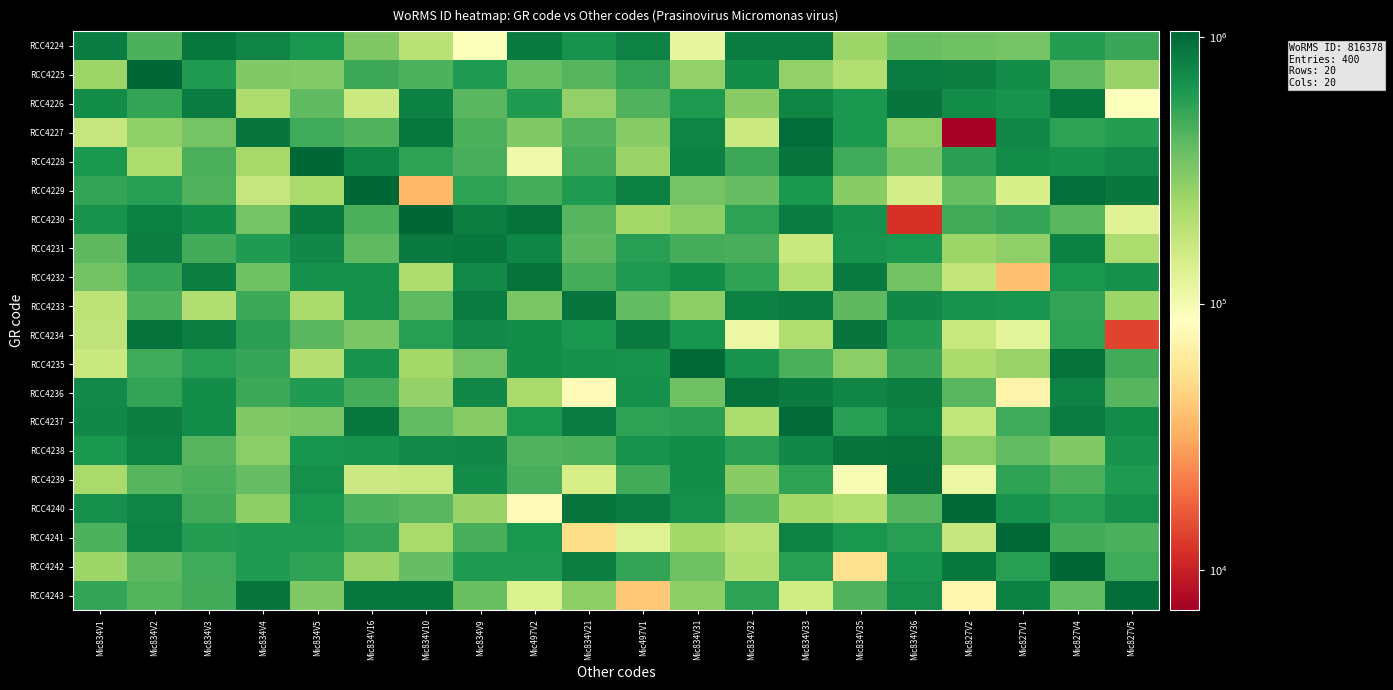

Reading left to right, transcribe all the data shown in this chart.

RCC4224: Mic834V1=845318.1	Mic834V2=461118.3	Mic834V3=891371.7	Mic834V4=782609.2	Mic834V5=644323.8	Mic834V16=317784.9	Mic834V10=190057.0	Mic834V9=88504.6	Mic497V2=855606.4	Mic834V21=663804.9	Mic497V1=791740.1	Mic834V31=117020.1	Mic834V32=843334.6	Mic834V33=835762.4	Mic834V35=248148.9	Mic834V36=368970.9	Mic827V2=352477.8	Mic827V1=341024.2	Mic827V4=590878.0	Mic827V5=519796.6
RCC4225: Mic834V1=251121.8	Mic834V2=1037425.3	Mic834V3=598271.2	Mic834V4=310596.2	Mic834V5=304959.9	Mic834V16=503460.9	Mic834V10=449029.9	Mic834V9=611604.6	Mic497V2=376599.0	Mic834V21=421176.5	Mic497V1=537656.7	Mic834V31=268707.9	Mic834V32=704003.4	Mic834V33=272694.2	Mic834V35=205196.8	Mic834V36=845747.1	Mic827V2=820716.0	Mic827V1=707454.3	Mic827V4=400954.8	Mic827V5=260017.1
RCC4226: Mic834V1=724531.5	Mic834V2=534752.3	Mic834V3=838715.6	Mic834V4=215738.0	Mic834V5=398135.9	Mic834V16=161257.3	Mic834V10=813368.4	Mic834V9=418109.8	Mic497V2=599769.0	Mic834V21=270421.6	Mic497V1=438364.1	Mic834V31=610510.3	Mic834V32=294775.4	Mic834V33=776736.5	Mic834V35=621760.2	Mic834V36=900313.7	Mic827V2=711812.1	Mic827V1=664991.3	Mic827V4=887936.1	Mic827V5=88554.6
RCC4227: Mic834V1=172774.2	Mic834V2=276717.7	Mic834V3=343976.8	Mic834V4=907153.2	Mic834V5=500507.7	Mic834V16=442441.1	Mic834V10=884219.8	Mic834V9=461195.7	Mic497V2=310032.3	Mic834V21=441343.3	Mic497V1=299628.8	Mic834V31=758911.9	Mic834V32=161716.1	Mic834V33=987367.5	Mic834V35=626155.2	Mic834V36=274766.2	Mic827V2=7063.4	Mic827V1=747219.8	Mic827V4=561999.1	Mic827V5=594488.2
RCC4228: Mic834V1=626949.5	Mic834V2=216426.3	Mic834V3=460727.7	Mic834V4=232738.1	Mic834V5=1052027.0	Mic834V16=761198.5	Mic834V10=553379.3	Mic834V9=469362.5	Mic497V2=104054.9	Mic834V21=477091.3	Mic497V1=255175.7	Mic834V31=803389.0	Mic834V32=505033.9	Mic834V33=906338.8	Mic834V35=495471.7	Mic834V36=335942.8	Mic827V2=571237.3	Mic827V1=725680.1	Mic827V4=672698.8	Mic827V5=726044.3
RCC4229: Mic834V1=537115.8	Mic834V2=575808.4	Mic834V3=442906.5	Mic834V4=173411.4	Mic834V5=226782.6	Mic834V16=1037083.7	Mic834V10=35505.6	Mic834V9=562385.5	Mic497V2=476570.1	Mic834V21=612464.2	Mic497V1=815467.9	Mic834V31=345219.6	Mic834V32=386210.6	Mic834V33=632048.0	Mic834V35=291012.5	Mic834V36=146243.2	Mic827V2=367664.6	Mic827V1=144074.9	Mic827V4=959677.8	Mic827V5=868281.3
RCC4230: Mic834V1=662231.2	Mic834V2=807166.4	Mic834V3=699102.7	Mic834V4=344005.4	Mic834V5=859932.1	Mic834V16=458118.9	Mic834V10=1039476.3	Mic834V9=827668.0	Mic497V2=927590.5	Mic834V21=424368.9	Mic497V1=235585.4	Mic834V31=279210.5	Mic834V32=559685.0	Mic834V33=846529.4	Mic834V35=678622.1	Mic834V36=11849.4	Mic827V2=488315.6	Mic827V1=522242.3	Mic827V4=414054.9	Mic827V5=129801.8
RCC4231: Mic834V1=407351.1	Mic834V2=824567.5	Mic834V3=488208.0	Mic834V4=608599.0	Mic834V5=750550.7	Mic834V16=396805.5	Mic834V10=855269.3	Mic834V9=883339.1	Mic497V2=760241.9	Mic834V21=407054.1	Mic497V1=584736.0	Mic834V31=478193.2	Mic834V32=465000.4	Mic834V33=164640.7	Mic834V35=661088.5	Mic834V36=621243.1	Mic827V2=248014.8	Mic827V1=276685.7	Mic827V4=814758.2	Mic827V5=217427.3
RCC4232: Mic834V1=346034.4	Mic834V2=528059.8	Mic834V3=820427.9	Mic834V4=352236.7	Mic834V5=672668.7	Mic834V16=678399.9	Mic834V10=212113.7	Mic834V9=729252.1	Mic497V2=943808.3	Mic834V21=474388.7	Mic497V1=617785.6	Mic834V31=700050.4	Mic834V32=550694.3	Mic834V33=207406.3	Mic834V35=862530.7	Mic834V36=347602.3	Mic827V2=177478.3	Mic827V1=38672.8	Mic827V4=643215.6	Mic827V5=677413.3
RCC4233: Mic834V1=185303.4	Mic834V2=449316.2	Mic834V3=209060.1	Mic834V4=503931.8	Mic834V5=221095.1	Mic834V16=680341.8	Mic834V10=396001.9	Mic834V9=833632.9	Mic497V2=328096.2	Mic834V21=901670.4	Mic497V1=390400.0	Mic834V31=279932.5	Mic834V32=814273.2	Mic834V33=832785.9	Mic834V35=411253.4	Mic834V36=744407.0	Mic827V2=669824.4	Mic827V1=657524.8	Mic827V4=531301.2	Mic827V5=250818.3
RCC4234: Mic834V1=184655.2	Mic834V2=935867.0	Mic834V3=818976.2	Mic834V4=571523.3	Mic834V5=418066.0	Mic834V16=329647.5	Mic834V10=581601.5	Mic834V9=727326.4	Mic497V2=719348.1	Mic834V21=642042.6	Mic497V1=850378.6	Mic834V31=654892.3	Mic834V32=109800.4	Mic834V33=210011.2	Mic834V35=916517.4	Mic834V36=586401.1	Mic827V2=170626.7	Mic827V1=120900.6	Mic827V4=561679.0	Mic827V5=13934.8
RCC4235: Mic834V1=166090.6	Mic834V2=493806.0	Mic834V3=579957.9	Mic834V4=527358.9	Mic834V5=203479.4	Mic834V16=665188.0	Mic834V10=234534.6	Mic834V9=341581.3	Mic497V2=702241.8	Mic834V21=672915.7	Mic497V1=668251.0	Mic834V31=1012164.3	Mic834V32=663798.9	Mic834V33=460780.8	Mic834V35=286601.4	Mic834V36=510719.3	Mic827V2=220638.9	Mic827V1=257039.4	Mic827V4=952076.7	Mic827V5=488129.3
RCC4236: Mic834V1=737026.5	Mic834V2=540757.8	Mic834V3=707156.7	Mic834V4=508490.9	Mic834V5=598841.9	Mic834V16=472328.5	Mic834V10=264703.4	Mic834V9=743370.0	Mic497V2=226739.8	Mic834V21=80683.7	Mic497V1=675310.8	Mic834V31=356607.9	Mic834V32=941694.7	Mic834V33=859702.9	Mic834V35=766075.9	Mic834V36=819108.7	Mic827V2=417525.1	Mic827V1=71371.8	Mic827V4=785907.2	Mic827V5=424484.1
RCC4237: Mic834V1=754613.6	Mic834V2=826225.7	Mic834V3=713345.7	Mic834V4=308571.0	Mic834V5=327997.4	Mic834V16=878208.9	Mic834V10=391170.5	Mic834V9=297772.9	Mic497V2=625110.9	Mic834V21=848118.5	Mic497V1=561100.2	Mic834V31=573660.7	Mic834V32=219091.4	Mic834V33=998946.1	Mic834V35=582693.7	Mic834V36=799091.4	Mic827V2=178144.0	Mic827V1=490919.0	Mic827V4=838648.5	Mic827V5=714301.1
RCC4238: Mic834V1=627789.8	Mic834V2=786428.7	Mic834V3=427169.0	Mic834V4=285797.8	Mic834V5=652635.3	Mic834V16=665728.1	Mic834V10=732704.2	Mic834V9=747625.0	Mic497V2=442269.0	Mic834V21=458779.2	Mic497V1=661586.6	Mic834V31=723715.3	Mic834V32=564067.1	Mic834V33=745644.1	Mic834V35=916889.7	Mic834V36=930849.4	Mic827V2=289575.0	Mic827V1=388726.9	Mic827V4=310324.8	Mic827V5=660464.7
RCC4239: Mic834V1=227987.3	Mic834V2=424262.6	Mic834V3=462705.6	Mic834V4=385989.4	Mic834V5=685842.7	Mic834V16=160013.4	Mic834V10=168961.3	Mic834V9=706546.0	Mic497V2=467808.3	Mic834V21=144352.5	Mic497V1=484303.9	Mic834V31=701370.6	Mic834V32=291702.5	Mic834V33=542457.8	Mic834V35=94317.1	Mic834V36=965927.0	Mic827V2=110771.7	Mic827V1=554449.9	Mic827V4=457100.0	Mic827V5=612202.2
RCC4240: Mic834V1=693565.0	Mic834V2=769523.2	Mic834V3=482860.3	Mic834V4=283391.8	Mic834V5=632235.3	Mic834V16=452500.9	Mic834V10=419397.1	Mic834V9=259196.7	Mic497V2=82025.9	Mic834V21=913499.9	Mic497V1=834542.0	Mic834V31=685649.0	Mic834V32=432662.5	Mic834V33=235265.3	Mic834V35=206768.7	Mic834V36=421732.3	Mic827V2=1019807.8	Mic827V1=662305.8	Mic827V4=584653.4	Mic827V5=691021.3
RCC4241: Mic834V1=446917.4	Mic834V2=784940.9	Mic834V3=588568.5	Mic834V4=611444.7	Mic834V5=615121.8	Mic834V16=531599.8	Mic834V10=226362.2	Mic834V9=470849.5	Mic497V2=637135.7	Mic834V21=51244.5	Mic497V1=130252.1	Mic834V31=235178.0	Mic834V32=194503.3	Mic834V33=791566.0	Mic834V35=633610.7	Mic834V36=582588.0	Mic827V2=171991.2	Mic827V1=1016374.1	Mic827V4=488827.2	Mic827V5=459524.1
RCC4242: Mic834V1=247644.8	Mic834V2=410289.1	Mic834V3=492163.5	Mic834V4=600751.1	Mic834V5=549424.7	Mic834V16=255453.8	Mic834V10=384554.3	Mic834V9=618514.7	Mic497V2=612219.1	Mic834V21=817142.7	Mic497V1=539485.7	Mic834V31=356542.8	Mic834V32=208464.3	Mic834V33=580257.0	Mic834V35=54670.7	Mic834V36=648771.0	Mic827V2=881068.2	Mic827V1=576966.0	Mic827V4=1035304.3	Mic827V5=494186.7
RCC4243: Mic834V1=536055.2	Mic834V2=431747.1	Mic834V3=484016.4	Mic834V4=912364.0	Mic834V5=307658.0	Mic834V16=885033.7	Mic834V10=888889.3	Mic834V9=366579.2	Mic497V2=137574.2	Mic834V21=279296.2	Mic497V1=41227.3	Mic834V31=280553.6	Mic834V32=560935.8	Mic834V33=152512.0	Mic834V35=442652.8	Mic834V36=691967.5	Mic827V2=74195.5	Mic827V1=808557.8	Mic827V4=394941.6	Mic827V5=973403.6